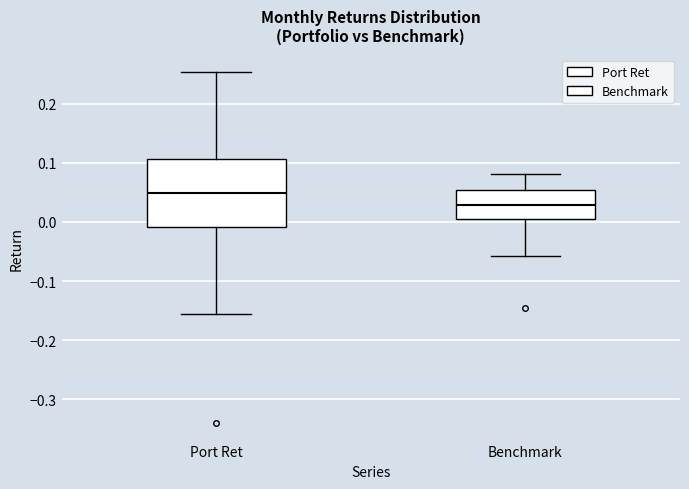

Reading left to right, transcribe this box plot: for each box, give where its median line is, the range the box spans, and where its two whiskers end, as read against the y-axis. The values are not printed on the chart, so give them approximately, as read against the axis.

Port Ret: median 0.05, box -0.01 to 0.11, whiskers -0.15 to 0.25
Benchmark: median 0.03, box 0.01 to 0.05, whiskers -0.06 to 0.08